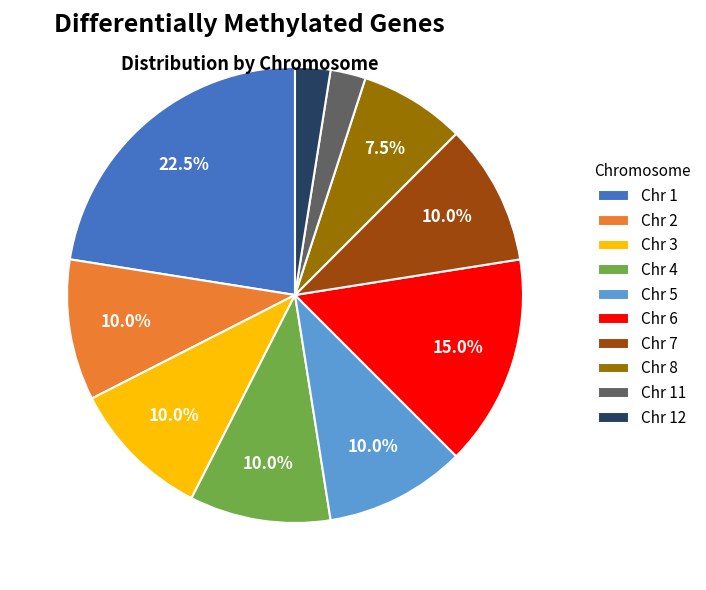

What percentage do Chr 2 and Chr 6 together represent?

25.0%